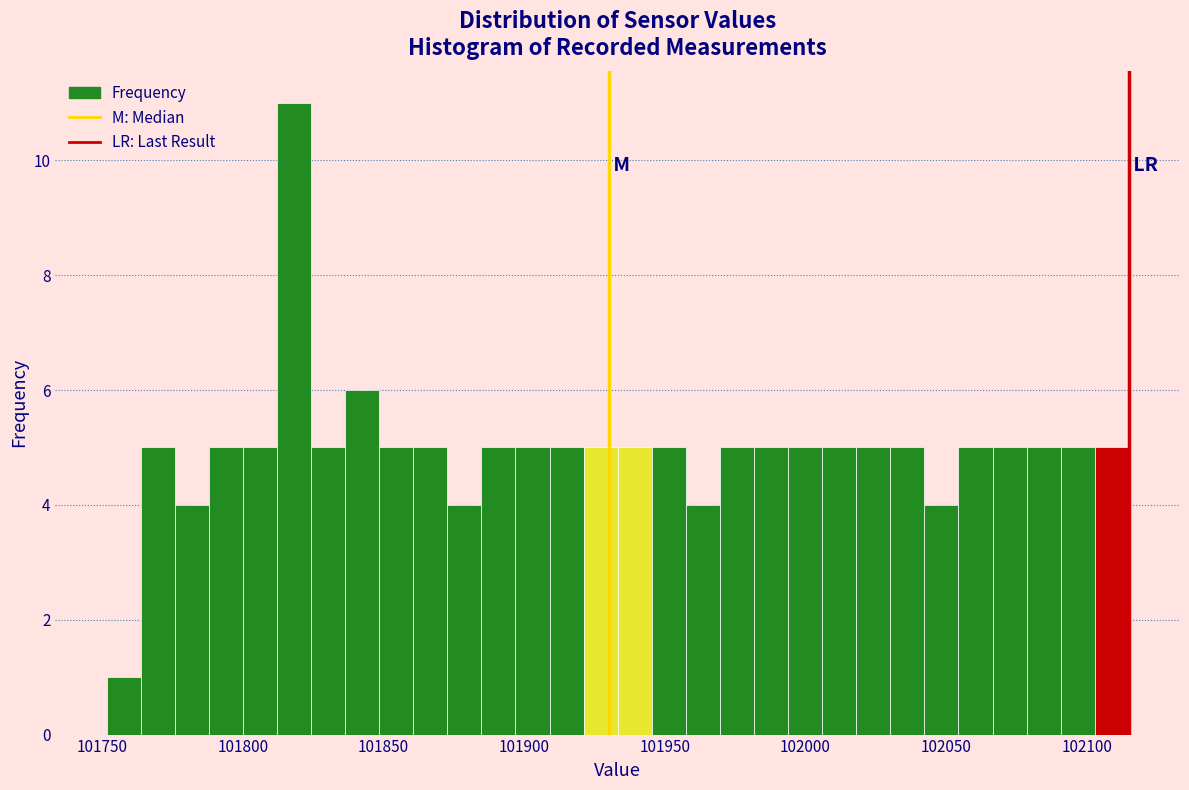

Read against the x-axis, roughly where is the centre of the tallest bar?

101820